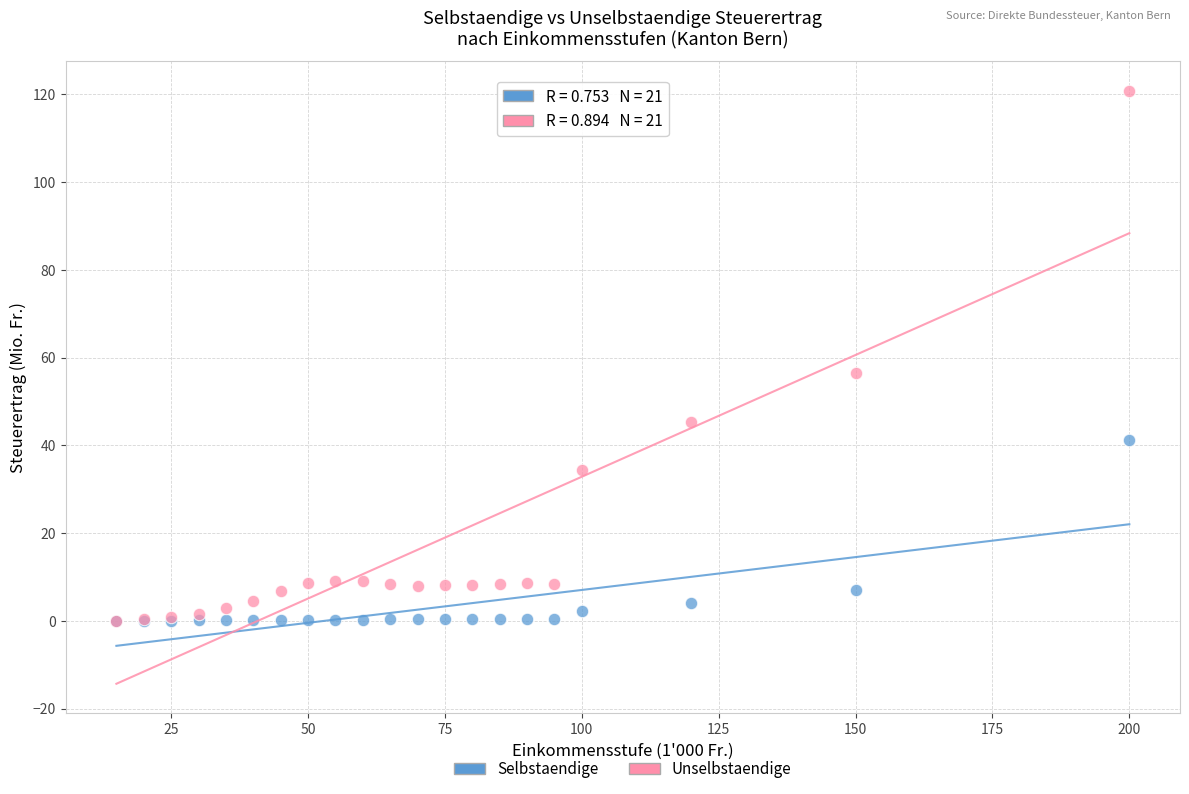

Across all series, what Y value is closest to 60?

56.5